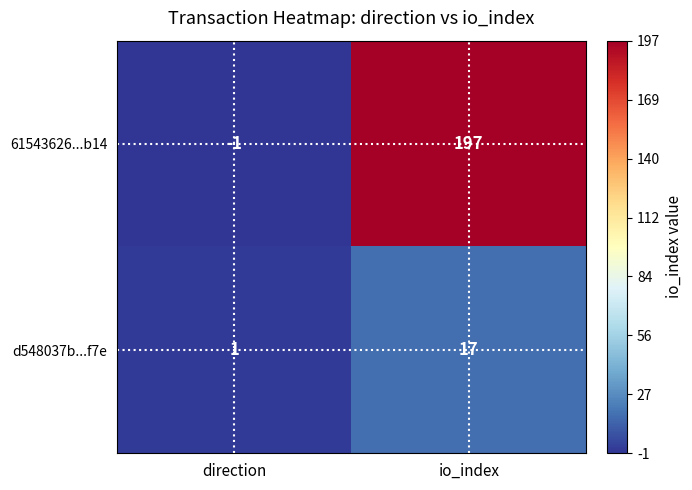

Reading left to right, what are all the values shown in this chart?

61543626...b14: direction=-1	io_index=197
d548037b...f7e: direction=1	io_index=17